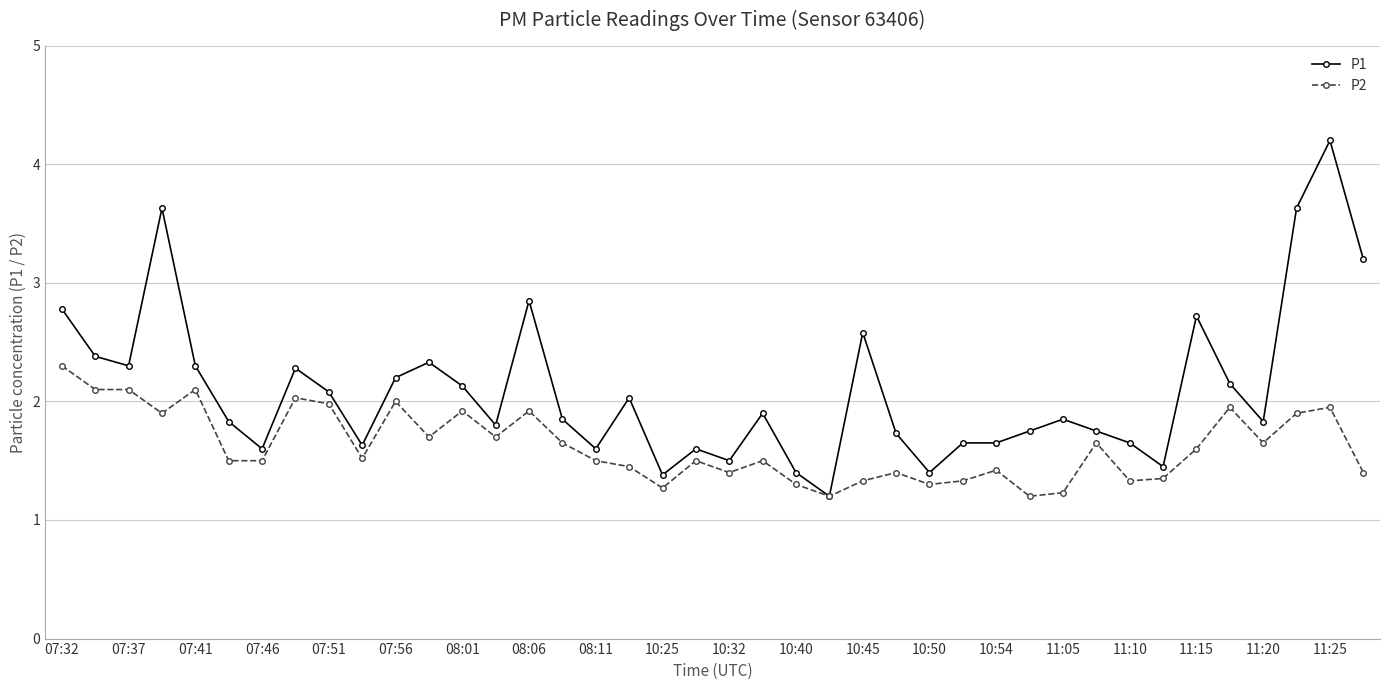

Which series has the largest range (max minus min)?

P1